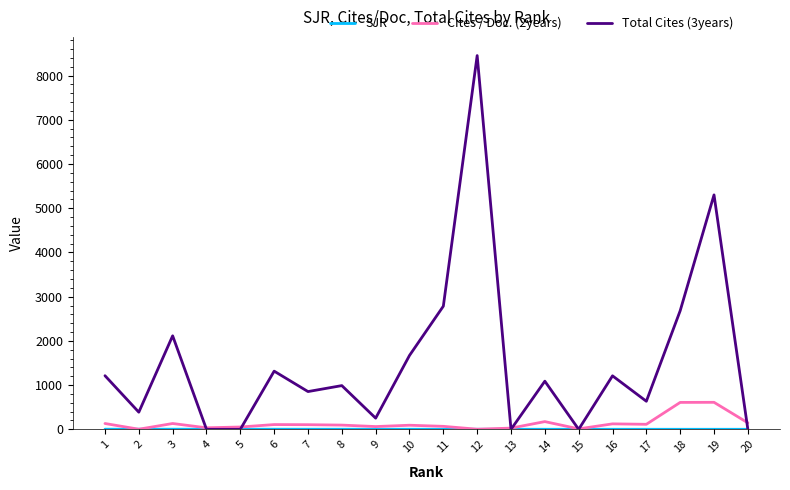

Where is Total Cites (3years) nearest to the value 4225?

19